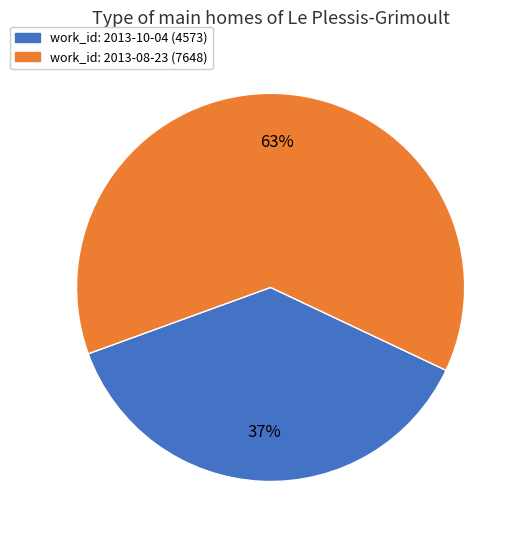

To the nearest percent, what is the average slice percentage?

50%